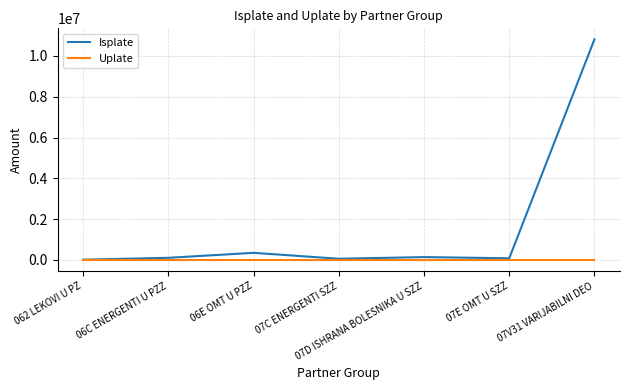

At how many categories does at least one series exceed 1072033?

1